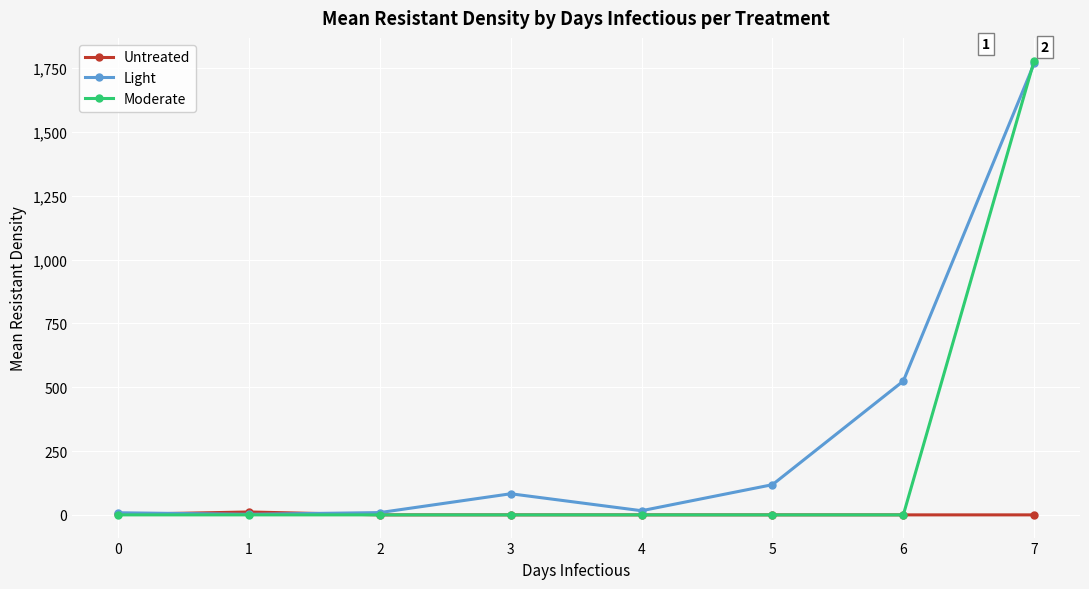

Rank the series by their average value, from lowest to highest.

Untreated, Moderate, Light